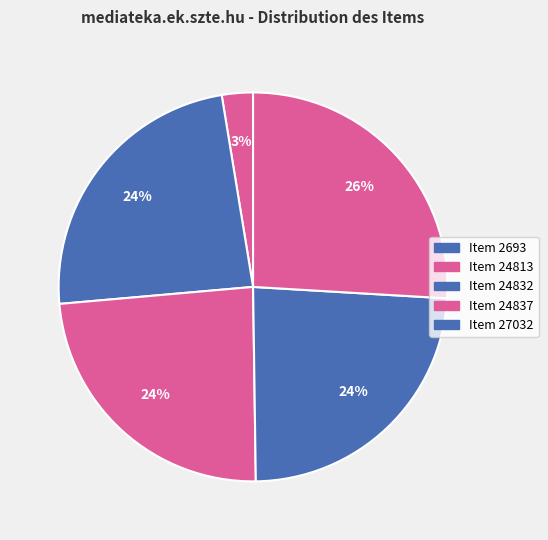

What is the total percentage of Item 24837 and Item 24813?

47.6%